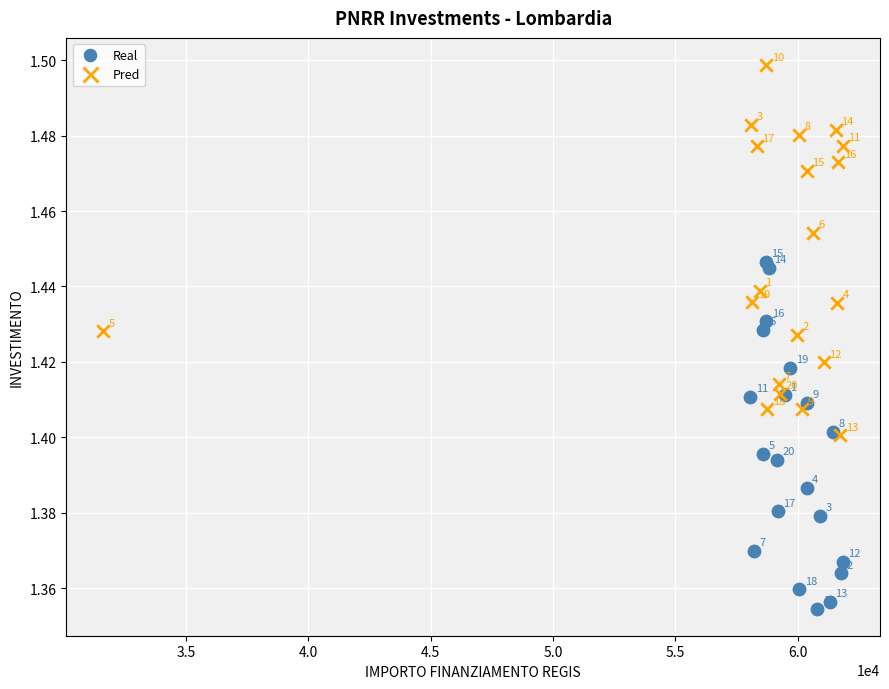

Which series reaches the minimum Y coordinate?

Real